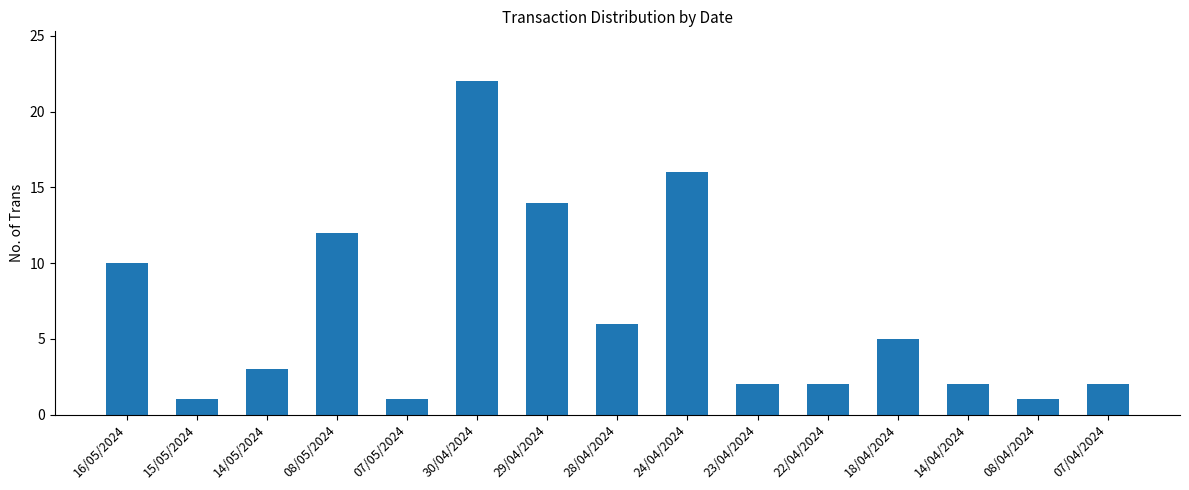

What is the label of the 10th bar from the right?

30/04/2024